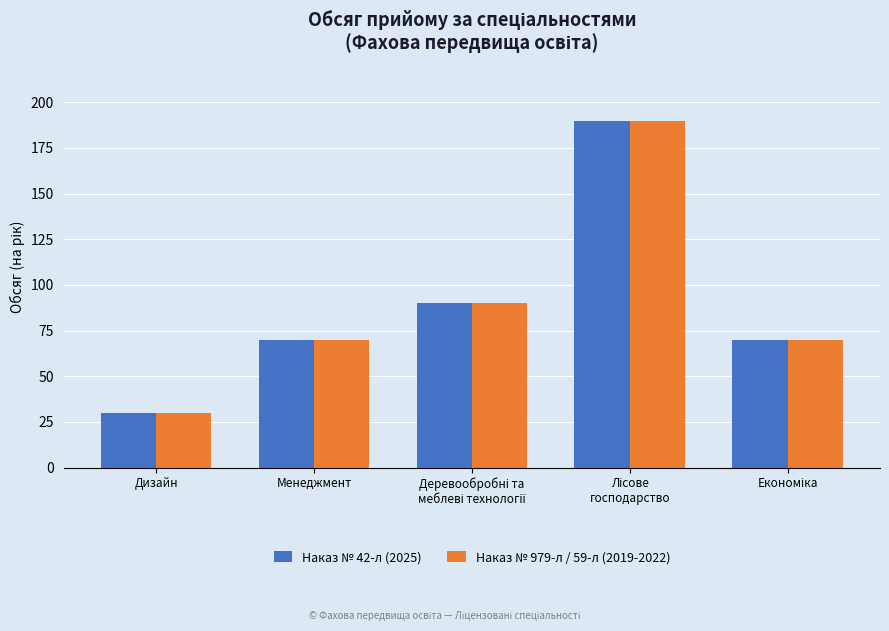

Is it true that Наказ № 42-л (2025) equals 30 at Дизайн?

True